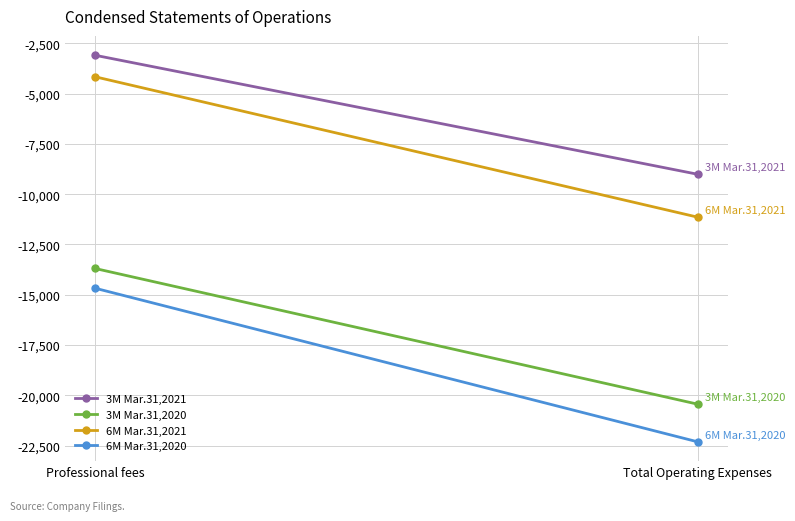

Which series has the largest range (max minus min)?

6M Mar.31,2020